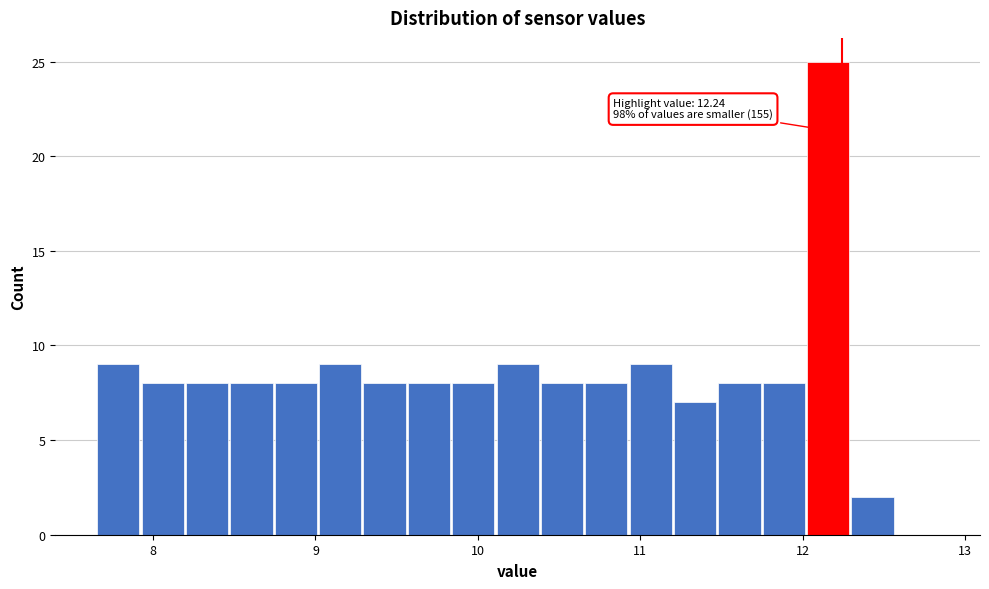

Around what value on the x-axis is the tallest bar? Give the approximate position of its centre, as read against the axis.

12.2